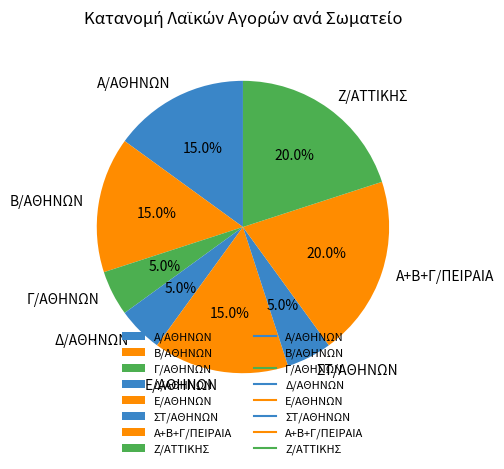

To the nearest percent, what is the difference between the largest and smallest slice percentages?

15%